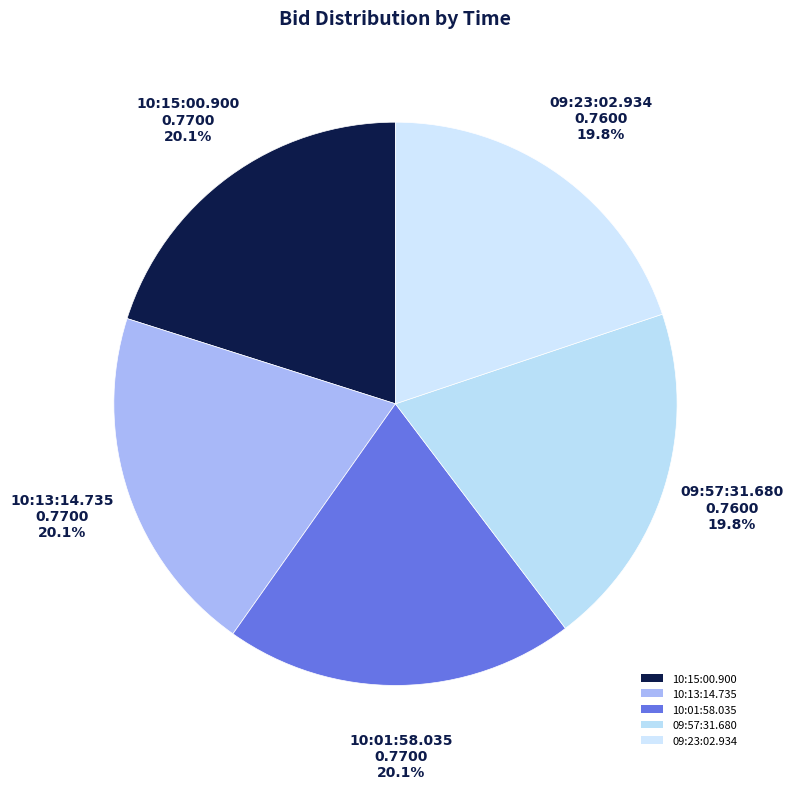

Rank the categories by value from lowest to highest.

09:57:31.680, 09:23:02.934, 10:15:00.900, 10:13:14.735, 10:01:58.035